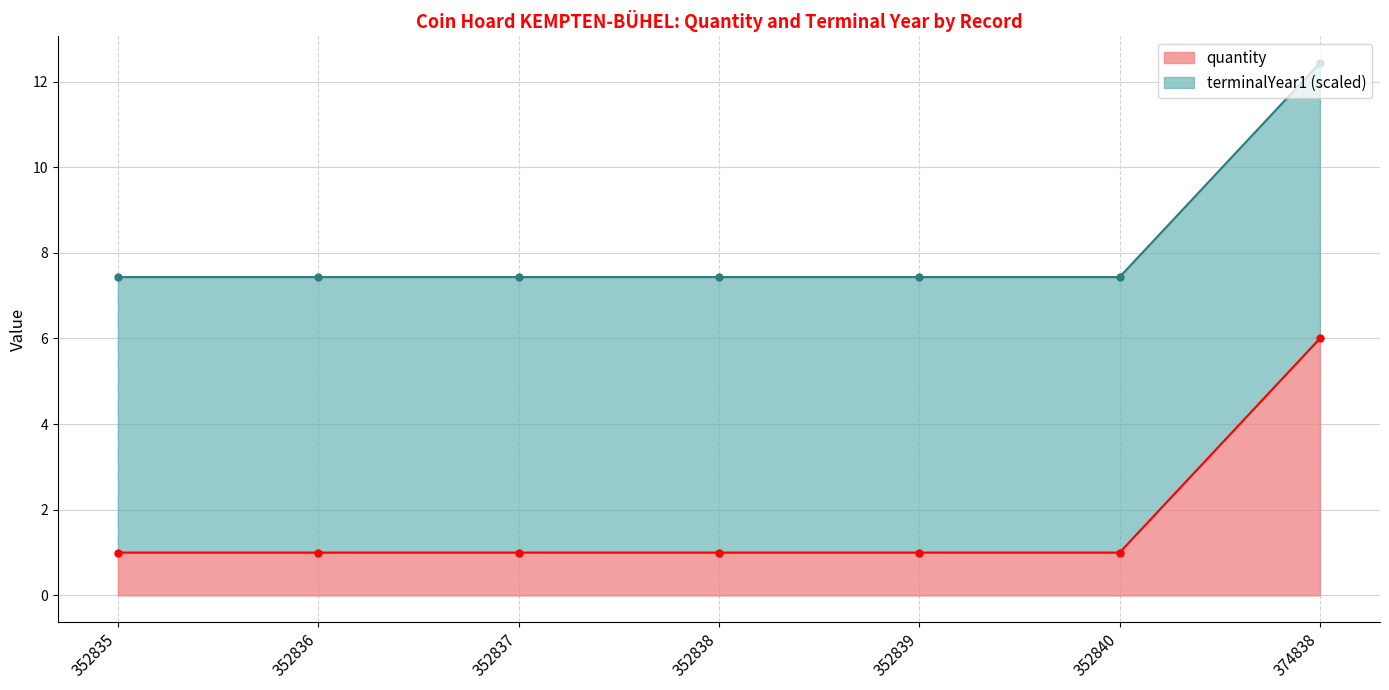

How many data points does each series have?

7